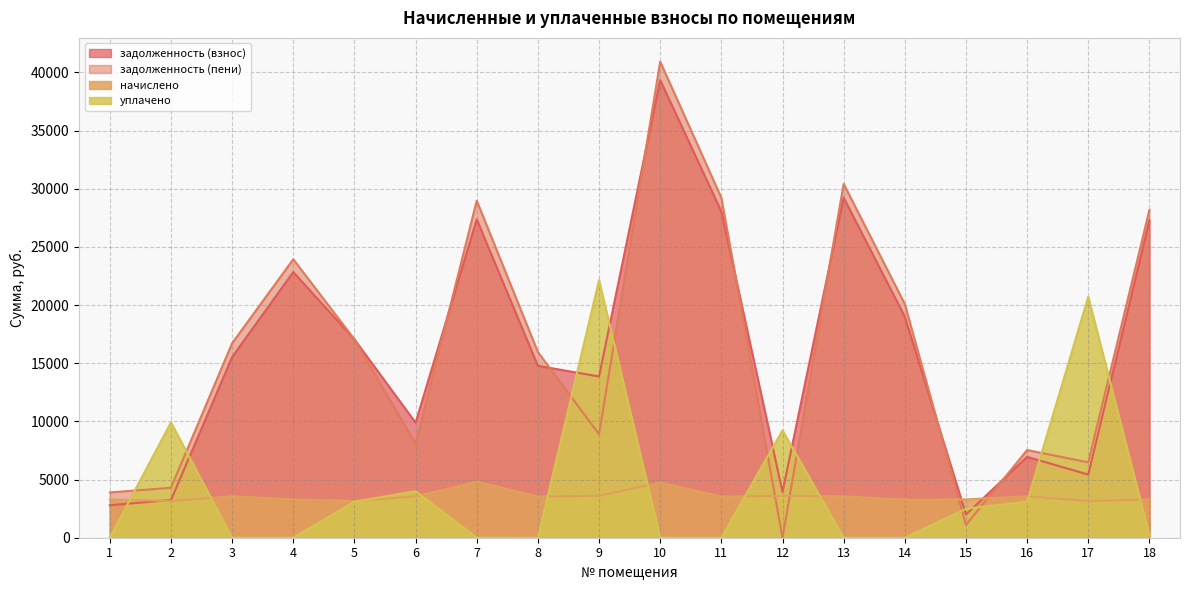

Where is задолженность (взнос) nearest to the value 20665?

14